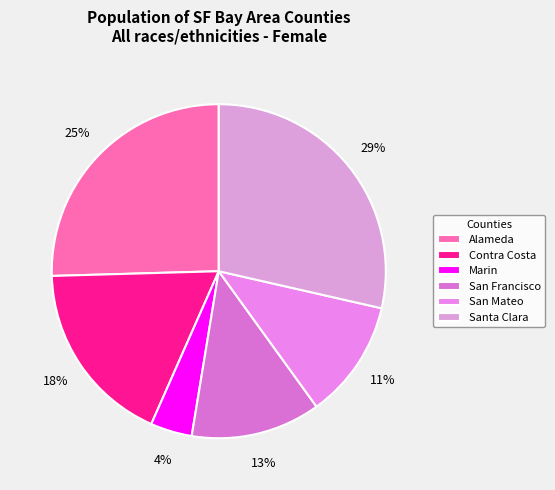

To the nearest percent, what percentage of the pie is Contra Costa?

18%